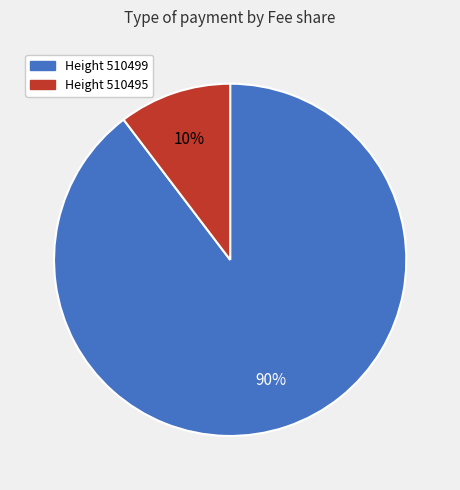

To the nearest percent, what is the average slice percentage?

50%